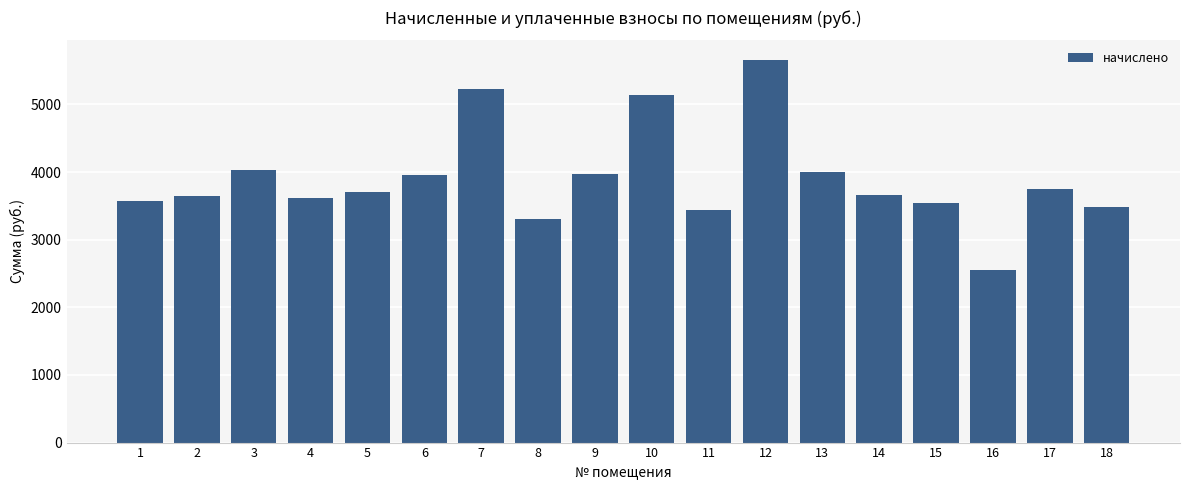

What is the value of the 2nd bar from the left?

3651.5